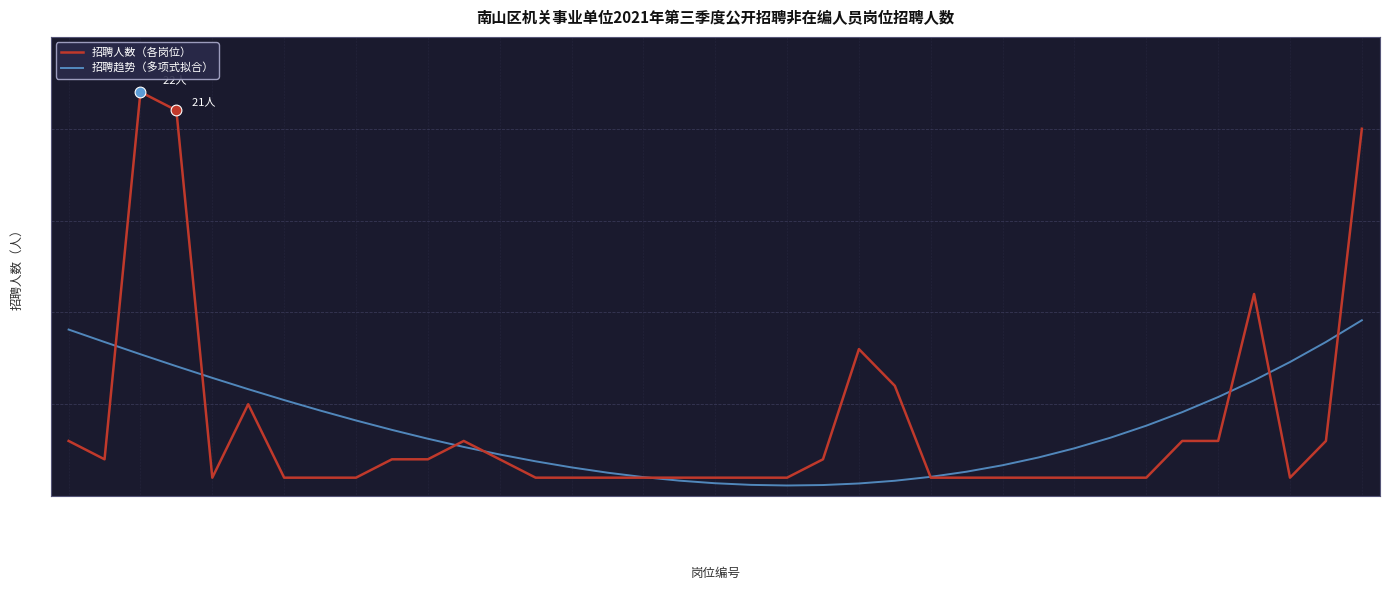

Which series has the widest spread of values?

招聘人数（各岗位）